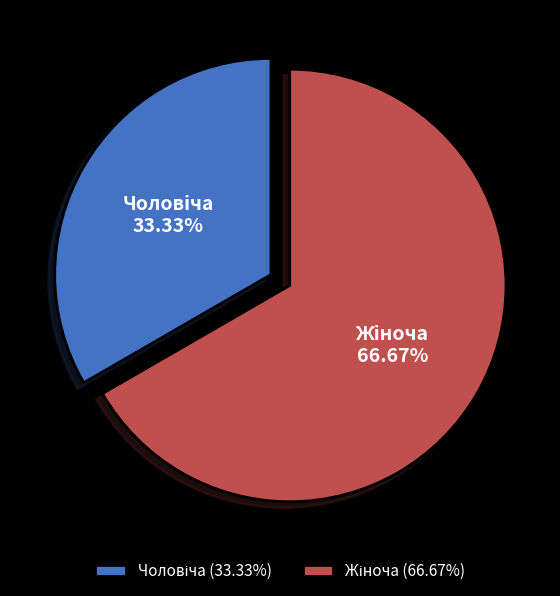

Is there any slice that represents more than half of the pie?

Yes